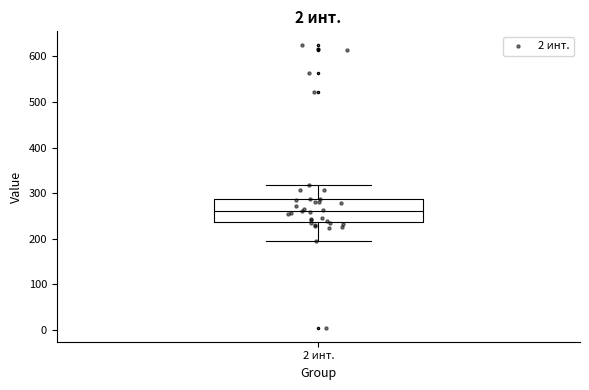

Where is the upper edge of the box for 2 инт. on the y-axis? The values are not printed on the chart, so give them approximately, as read against the axis.

290